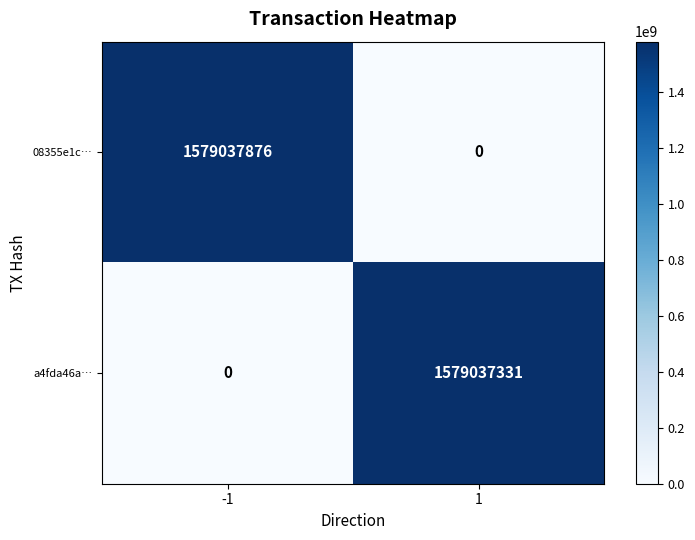

Rank the series by their average value, from lowest to highest.

a4fda46a…, 08355e1c…